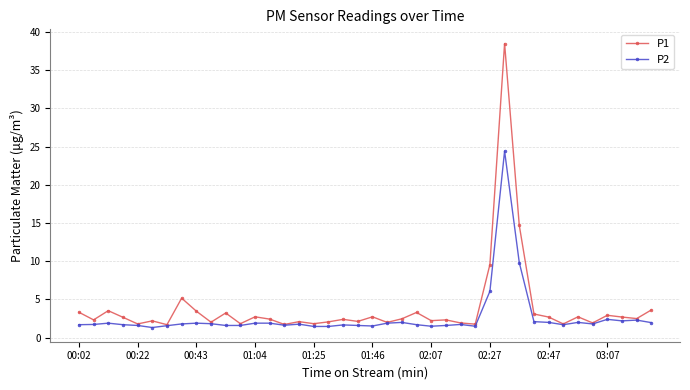

What is the difference between the maximum and minimum values in the P2 series?

23.1